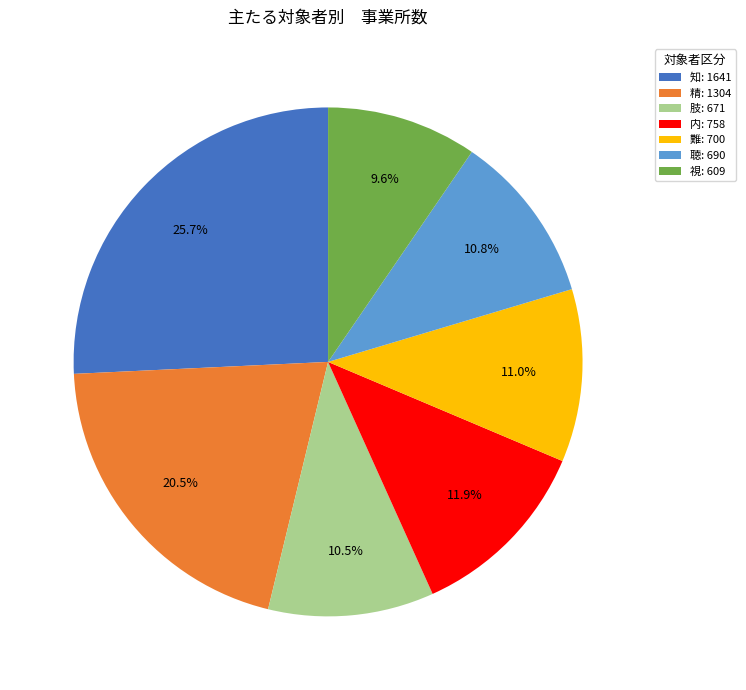

What is the ratio of the value at 内: 758 to the value at 肢: 671?

1.1